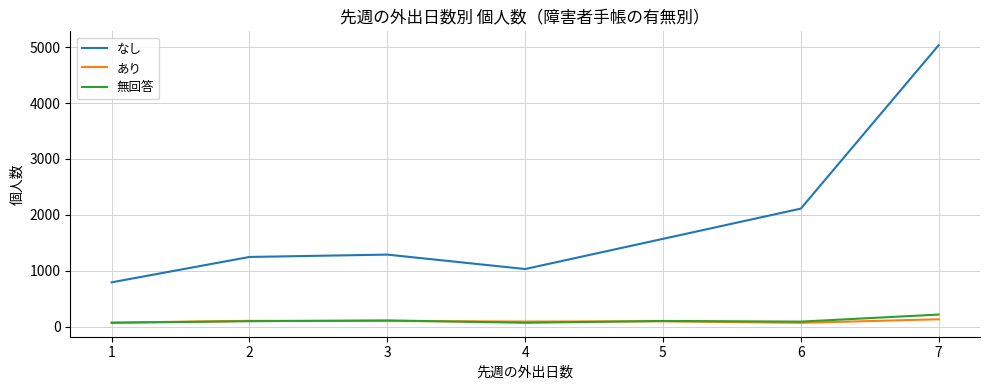

Which series has the widest spread of values?

なし